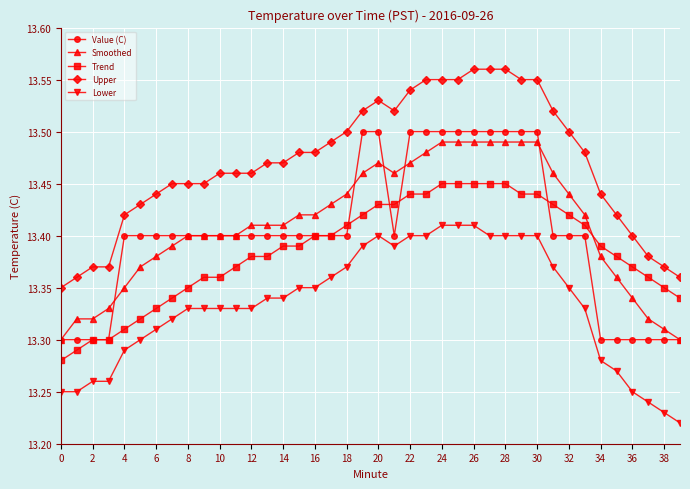

True or false: Lower and Upper intersect in this chart.

False